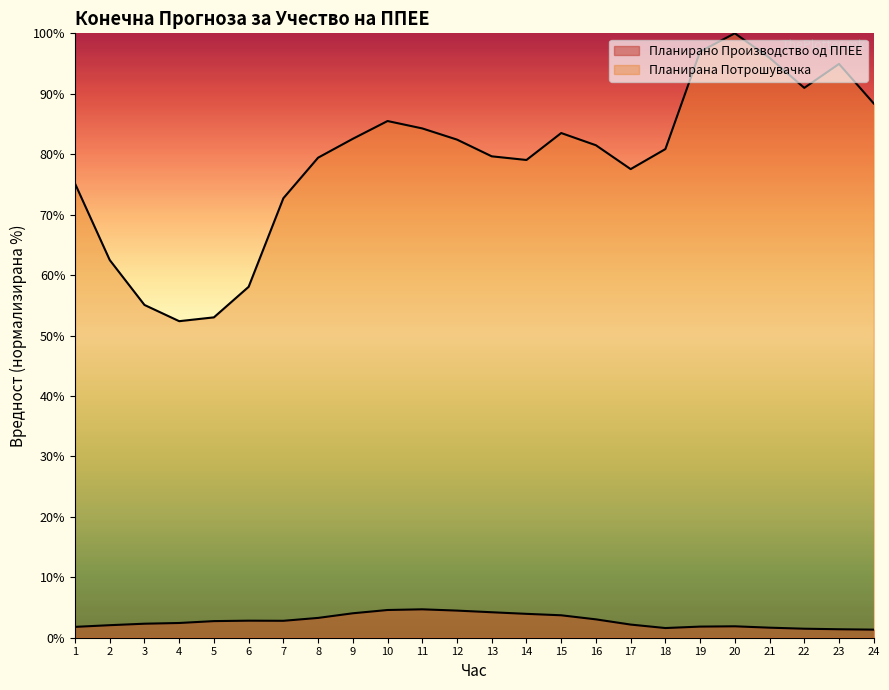

How many values in the Планирано Производство од ППЕЕ series are below 2?

8